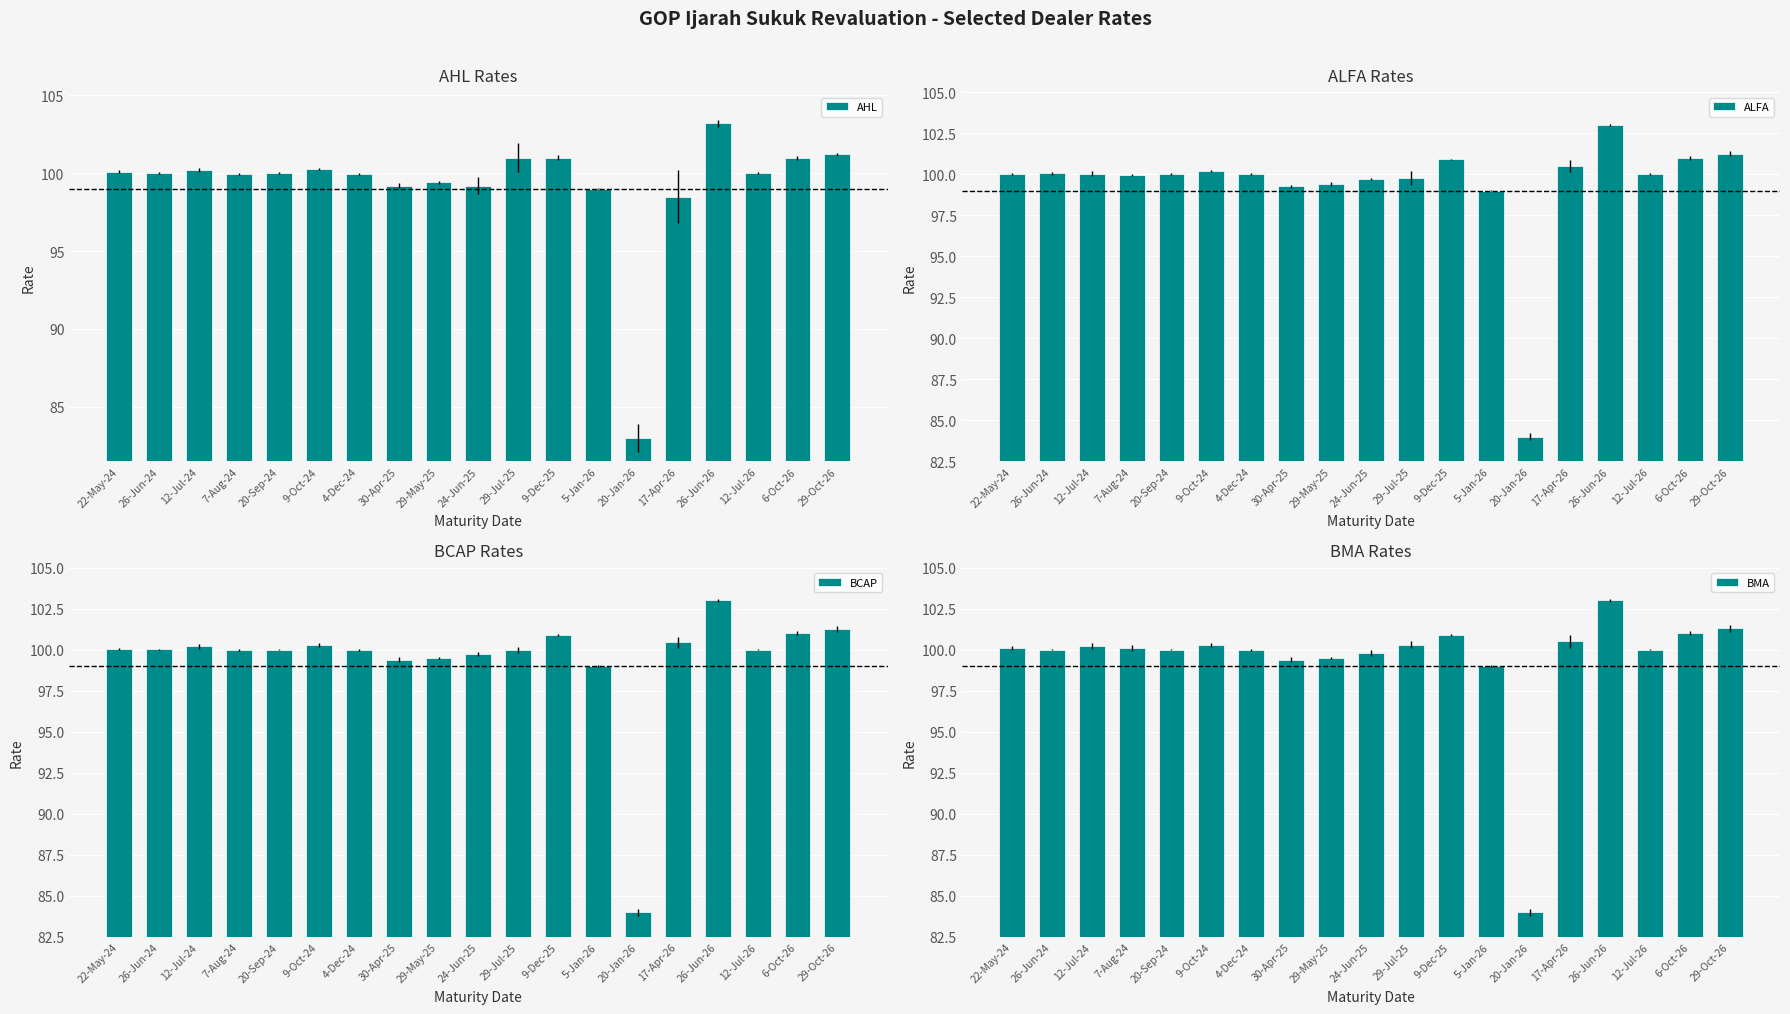

What is the highest value of the ALFA series?

103.0